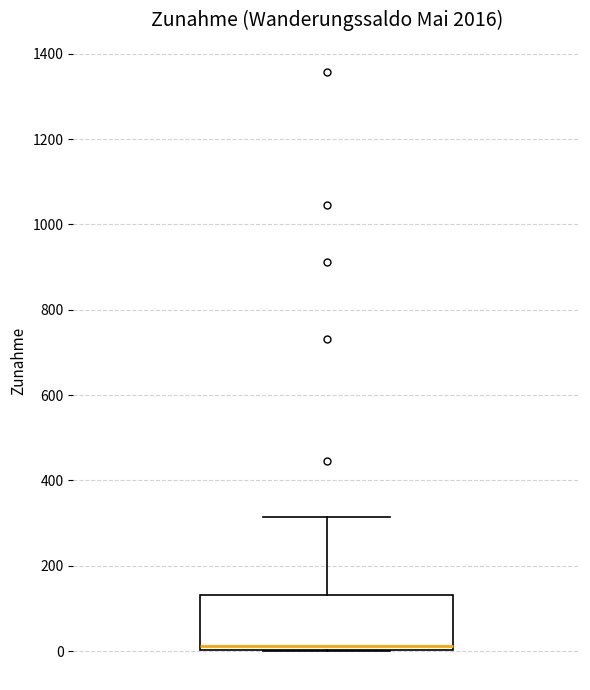

Read this box plot against the y-axis: the position of the median line, the range covered by the box, and the ends of both whiskers. The values are not printed on the chart, so give them approximately, as read against the axis.

median 20, box 0 to 140, whiskers 0 to 320